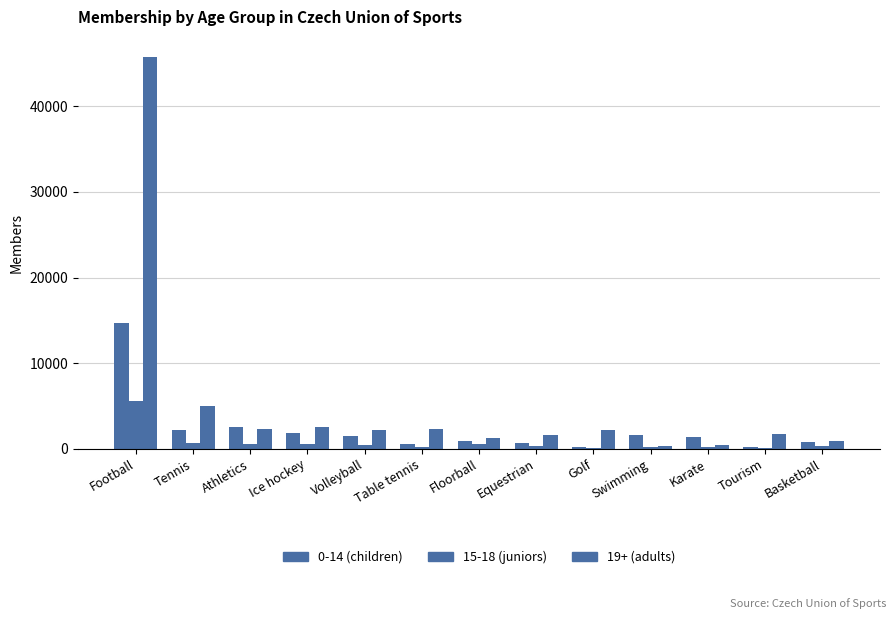

At how many categories does at least one series exceed 44240?

1